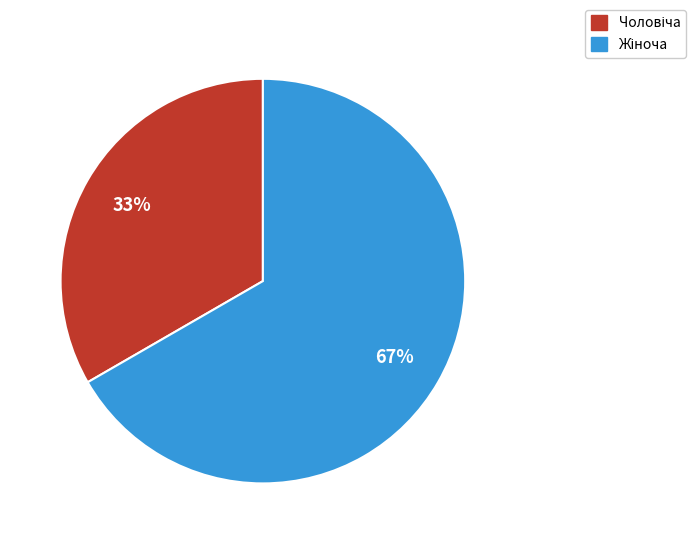

To the nearest percent, what is the average slice percentage?

50%